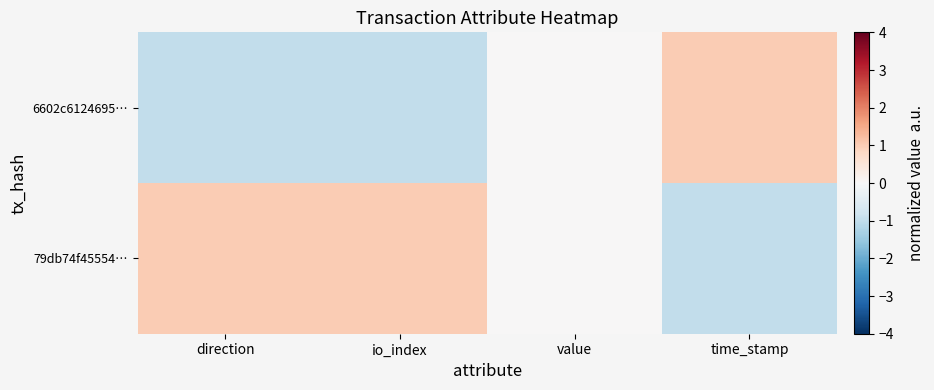

Reading left to right, transcribe all the data shown in this chart.

6602c6124695…: direction=-1	io_index=-1	value=0	time_stamp=1
79db74f45554…: direction=1	io_index=1	value=0	time_stamp=-1